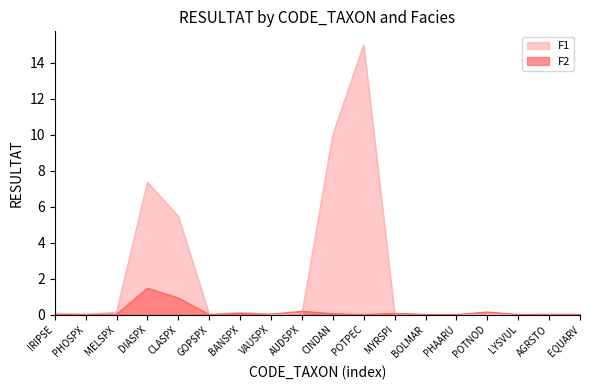

How many intersections are there between F2 and F1?

8